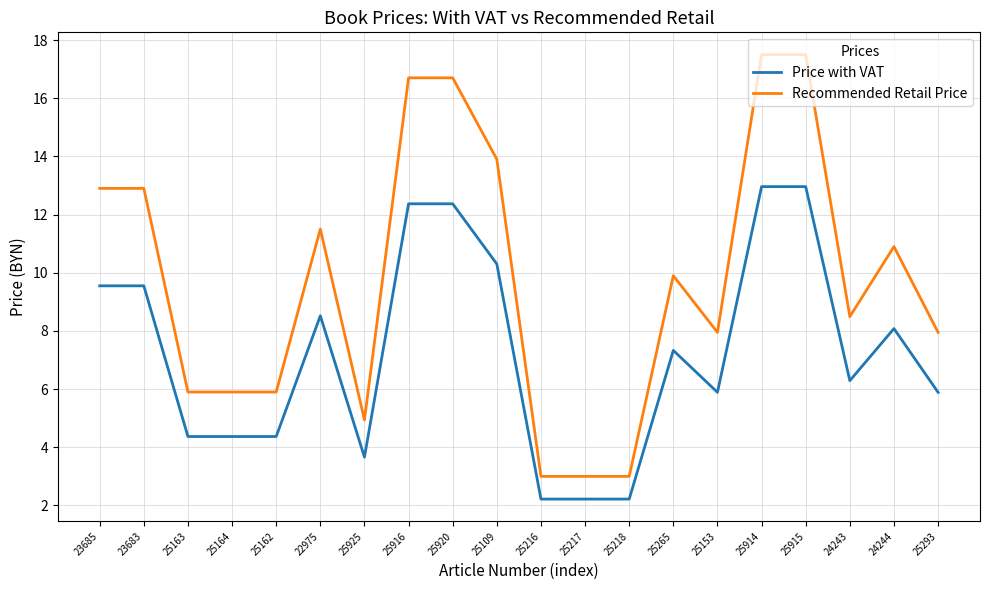

What position from the left is 25109?

10